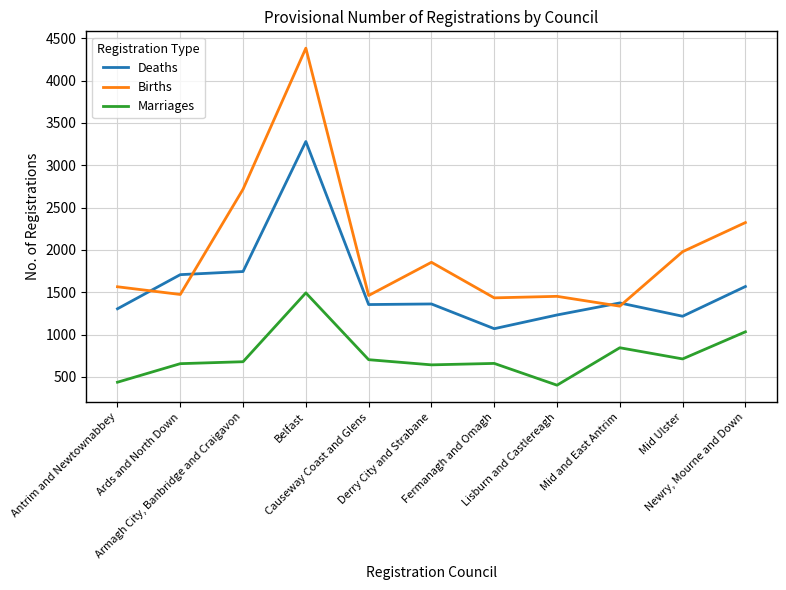

Which series has the widest spread of values?

Births